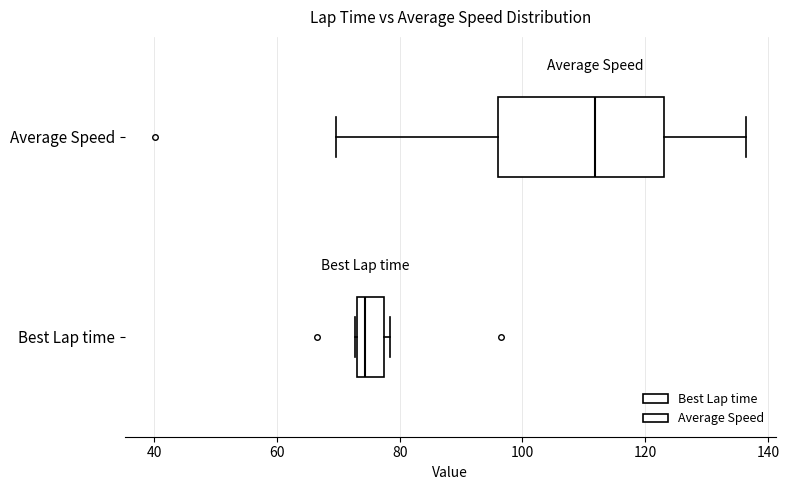

Reading bottom to top, transcribe this box plot: for each box, give where its median line is, the range the box spans, and where its two whiskers end, as read against the x-axis. The values are not printed on the chart, so give them approximately, as read against the axis.

Best Lap time: median 74 (just right of the box's left edge), box 74 to 78, whiskers 72 to 78 (just right of the box's right edge)
Average Speed: median 112, box 96 to 124, whiskers 70 to 136